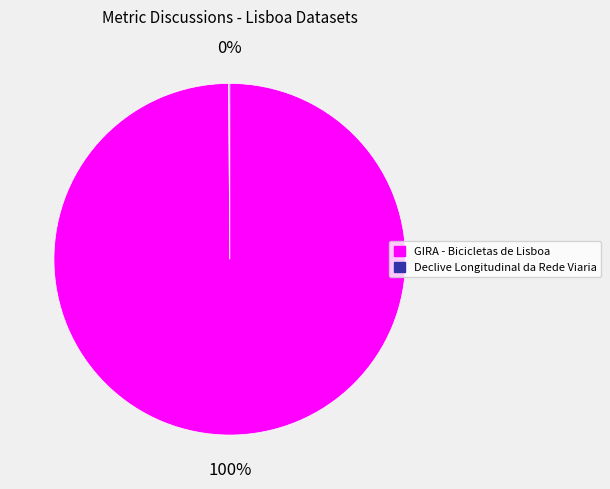

Which category accounts for the majority?

GIRA - Bicicletas de Lisboa